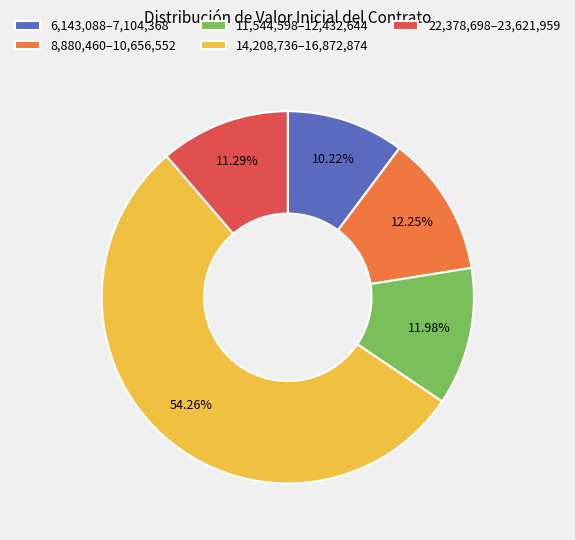

Which has a higher value, 8,880,460–10,656,552 or 22,378,698–23,621,959?

8,880,460–10,656,552